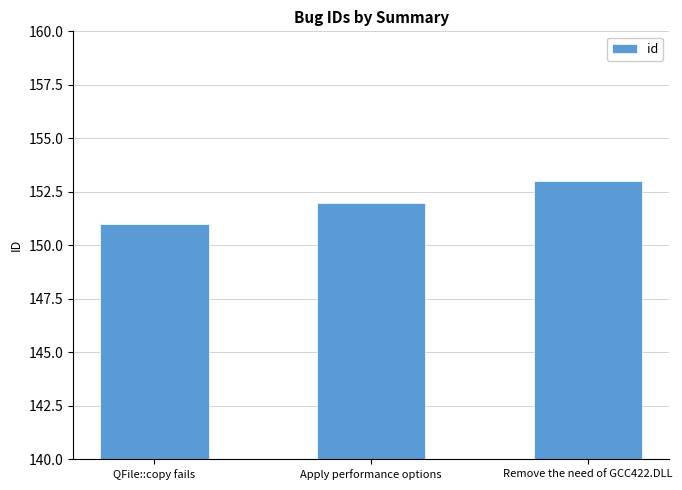

Are the bars horizontal?

No